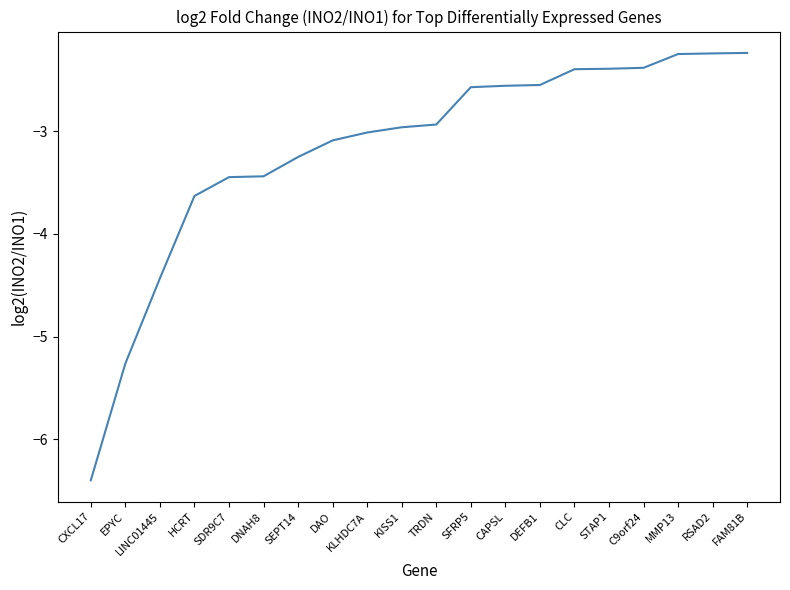

What is the change in value from SDR9C7 to DAO?

+0.4